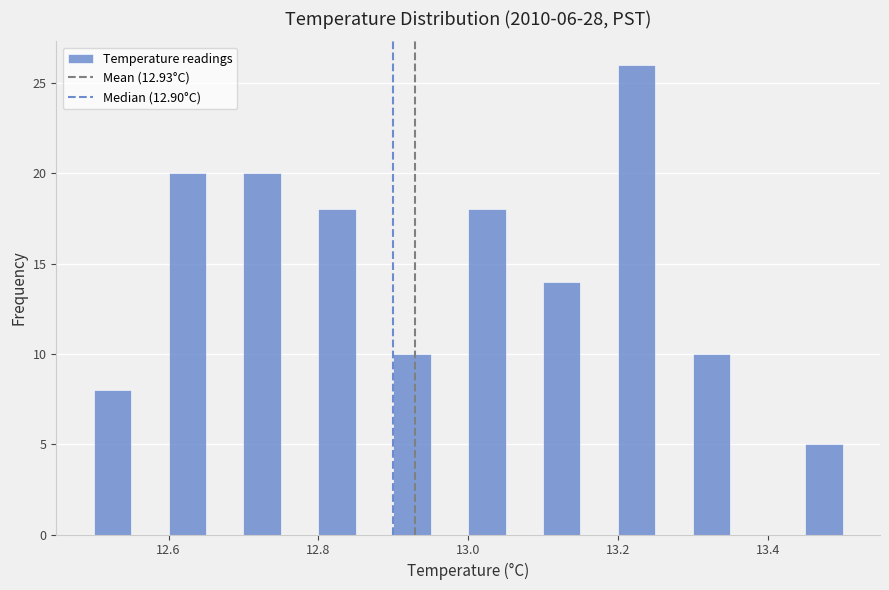

Around what value on the x-axis is the tallest bar? Give the approximate position of its centre, as read against the axis.

13.22